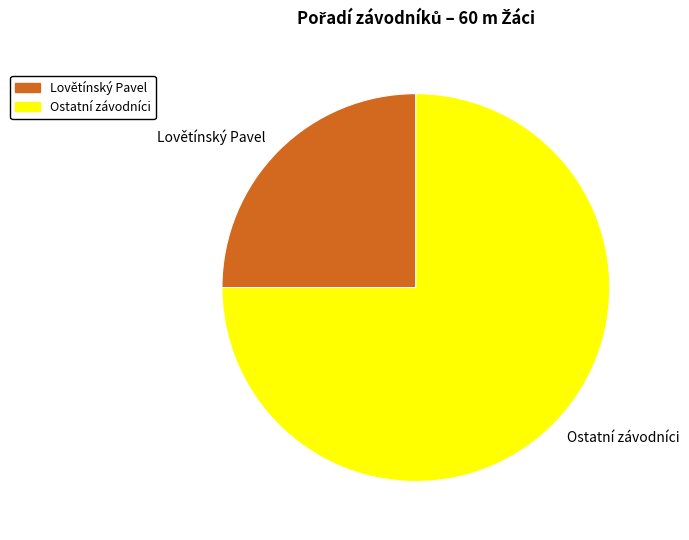

What is the majority slice?

Ostatní závodníci